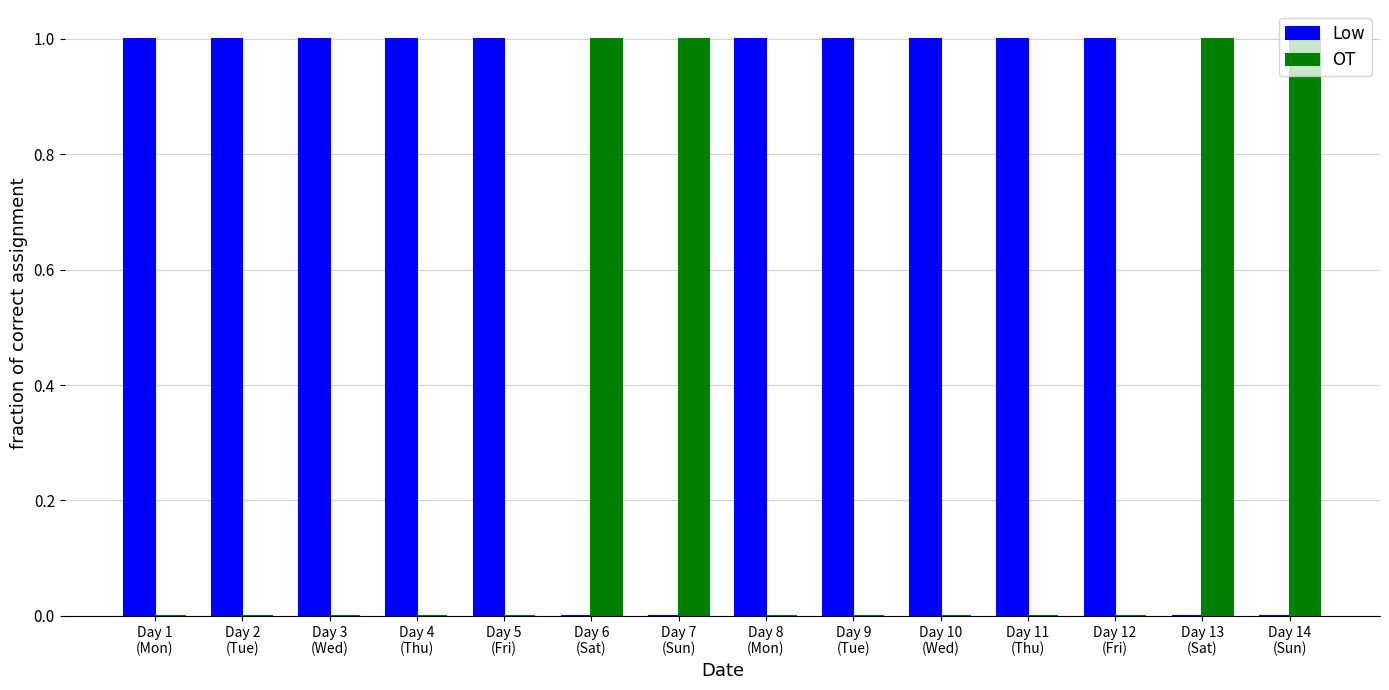

Which series has the largest total across all categories?

Low